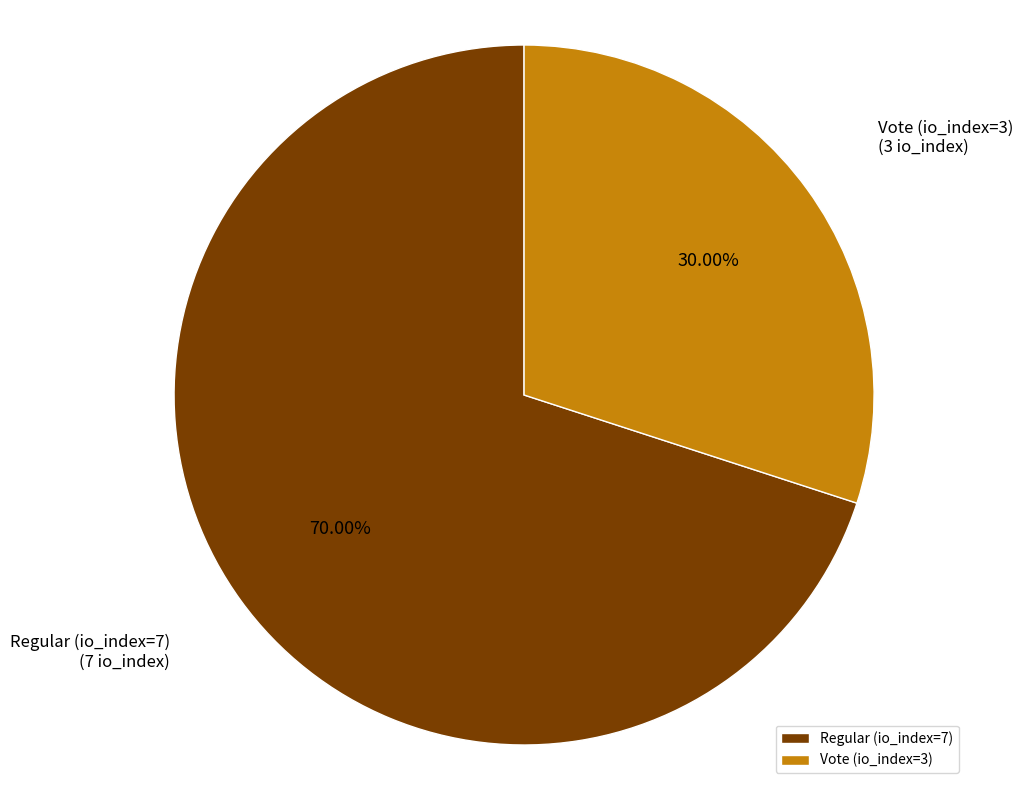

Is Vote (io_index=3) the majority of the pie?

No